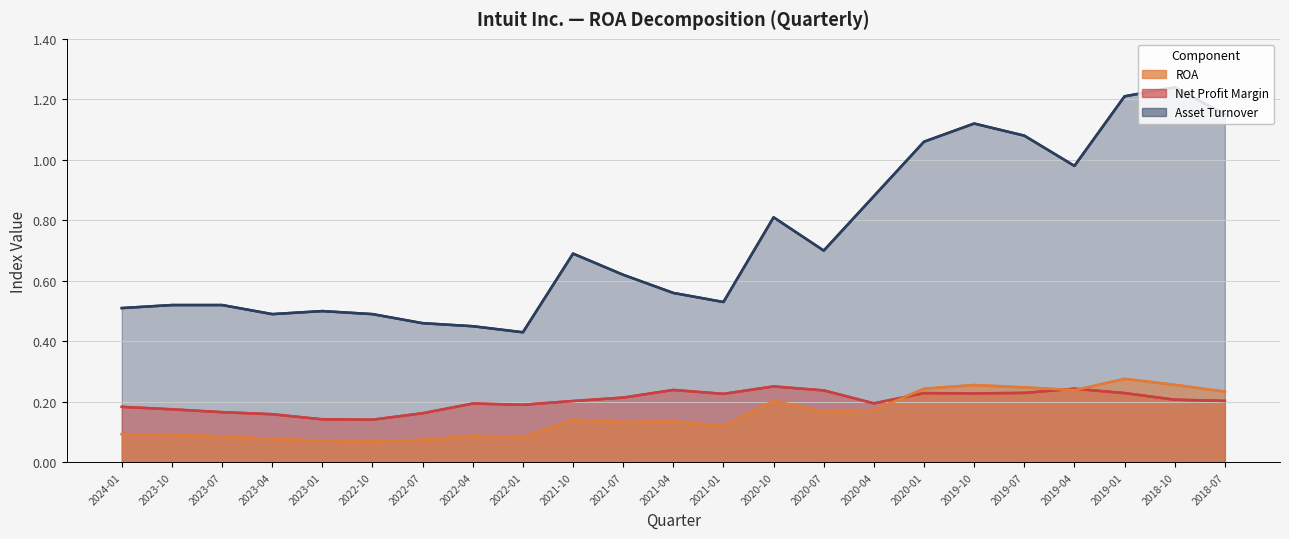

Reading right to left, list all the values displayed in this chart.

Asset Turnover (line): 2018-07=1.1	2018-10=1.2	2019-01=1.2	2019-04=1.0	2019-07=1.1	2019-10=1.1	2020-01=1.1	2020-04=0.9	2020-07=0.7	2020-10=0.8	2021-01=0.5	2021-04=0.6	2021-07=0.6	2021-10=0.7	2022-01=0.4	2022-04=0.5	2022-07=0.5	2022-10=0.5	2023-01=0.5	2023-04=0.5	2023-07=0.5	2023-10=0.5	2024-01=0.5
Net Profit Margin (line): 2018-07=0.2	2018-10=0.2	2019-01=0.2	2019-04=0.2	2019-07=0.2	2019-10=0.2	2020-01=0.2	2020-04=0.2	2020-07=0.2	2020-10=0.3	2021-01=0.2	2021-04=0.2	2021-07=0.2	2021-10=0.2	2022-01=0.2	2022-04=0.2	2022-07=0.2	2022-10=0.1	2023-01=0.1	2023-04=0.2	2023-07=0.2	2023-10=0.2	2024-01=0.2
ROA (line): 2018-07=0.2	2018-10=0.3	2019-01=0.3	2019-04=0.2	2019-07=0.2	2019-10=0.3	2020-01=0.2	2020-04=0.2	2020-07=0.2	2020-10=0.2	2021-01=0.1	2021-04=0.1	2021-07=0.1	2021-10=0.1	2022-01=0.1	2022-04=0.1	2022-07=0.1	2022-10=0.1	2023-01=0.1	2023-04=0.1	2023-07=0.1	2023-10=0.1	2024-01=0.1